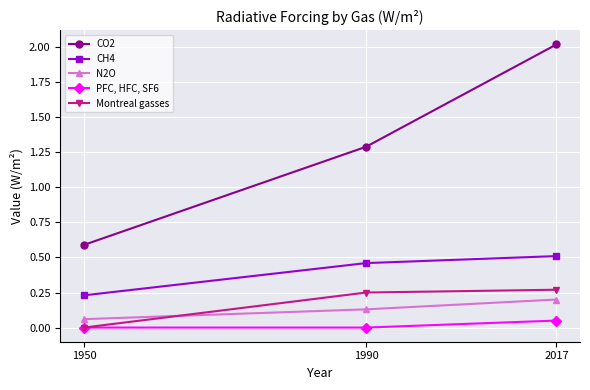

How many distinct data groups are displayed?

5